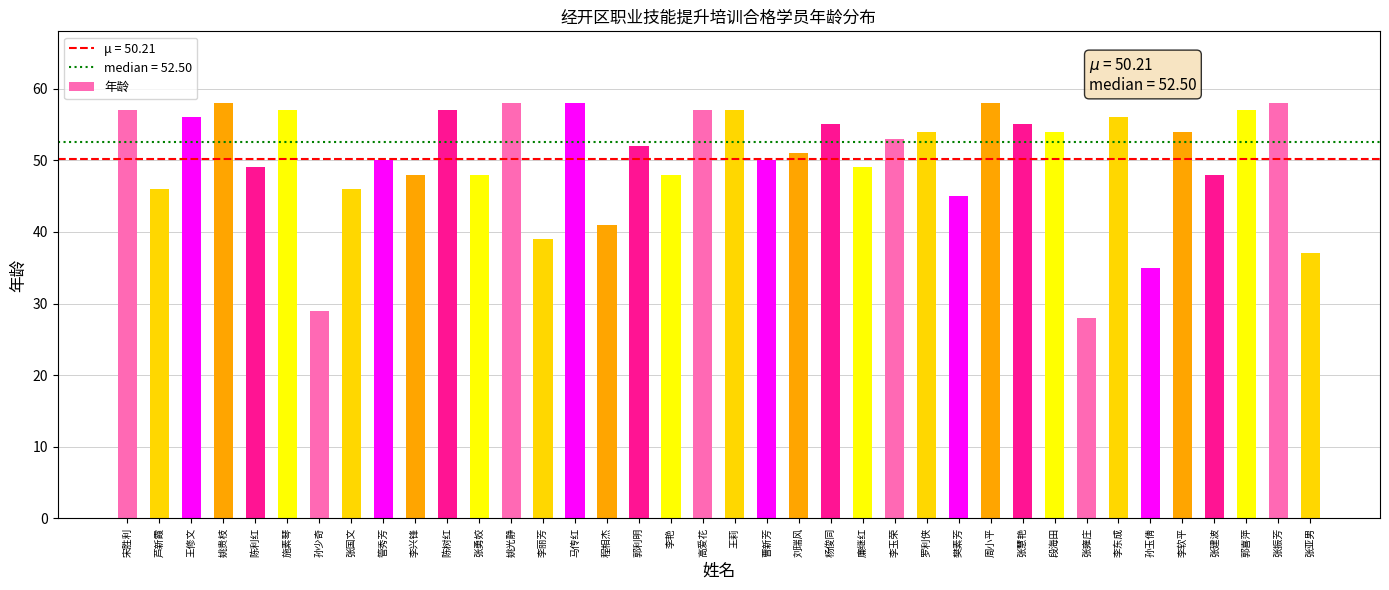

What is the change in value from 陈利红 to 张亚男?

-12